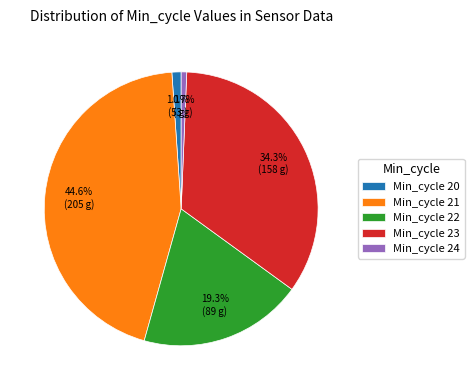

Which has a higher value, Min_cycle 20 or Min_cycle 21?

Min_cycle 21